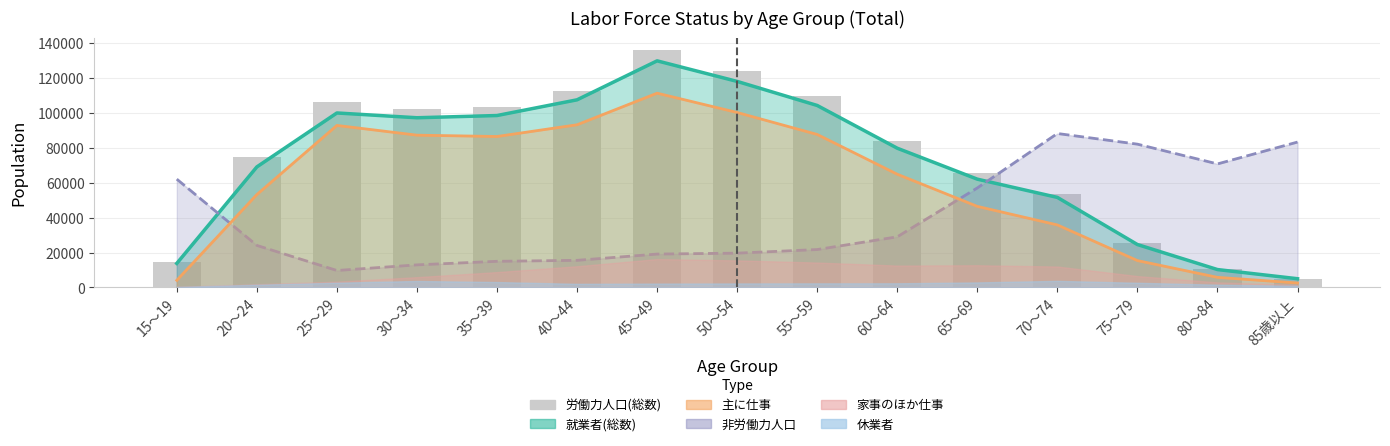

Reading right to left, list all the values displayed in this chart.

85歳以上=5048	80～84=10425	75～79=25234	70～74=53464	65～69=65377	60～64=84254	55～59=109672	50～54=124228	45～49=136294	40～44=112516	35～39=103439	30～34=102521	25～29=106279	20～24=74544	15～19=14802